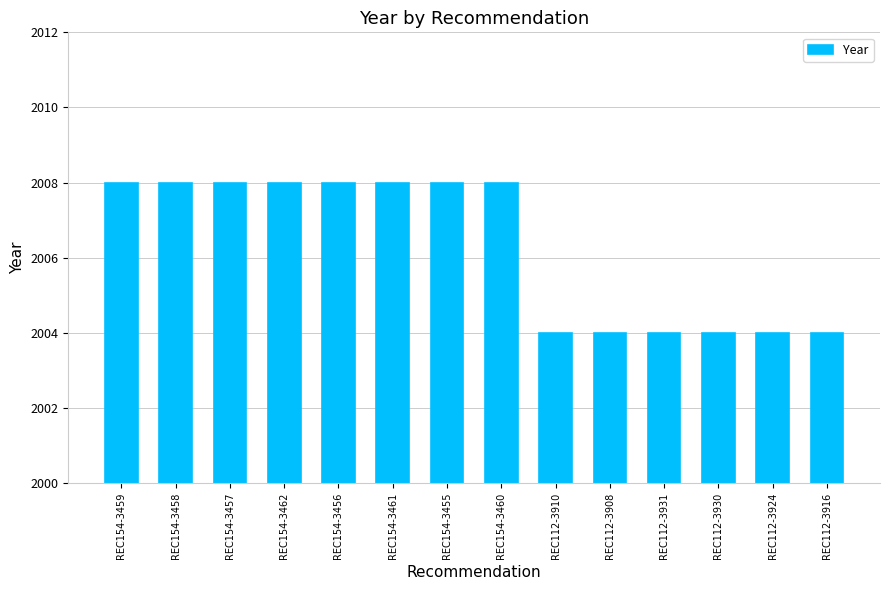

What is the value of the 14th bar from the left?

2004